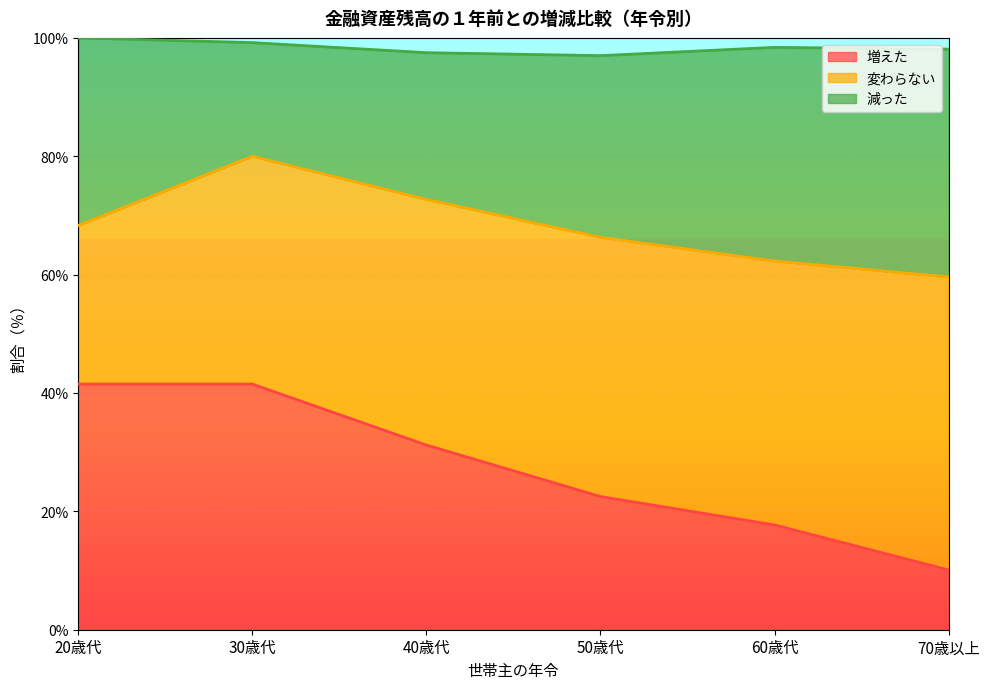

What is the total value across all series at 30歳代?

99.2